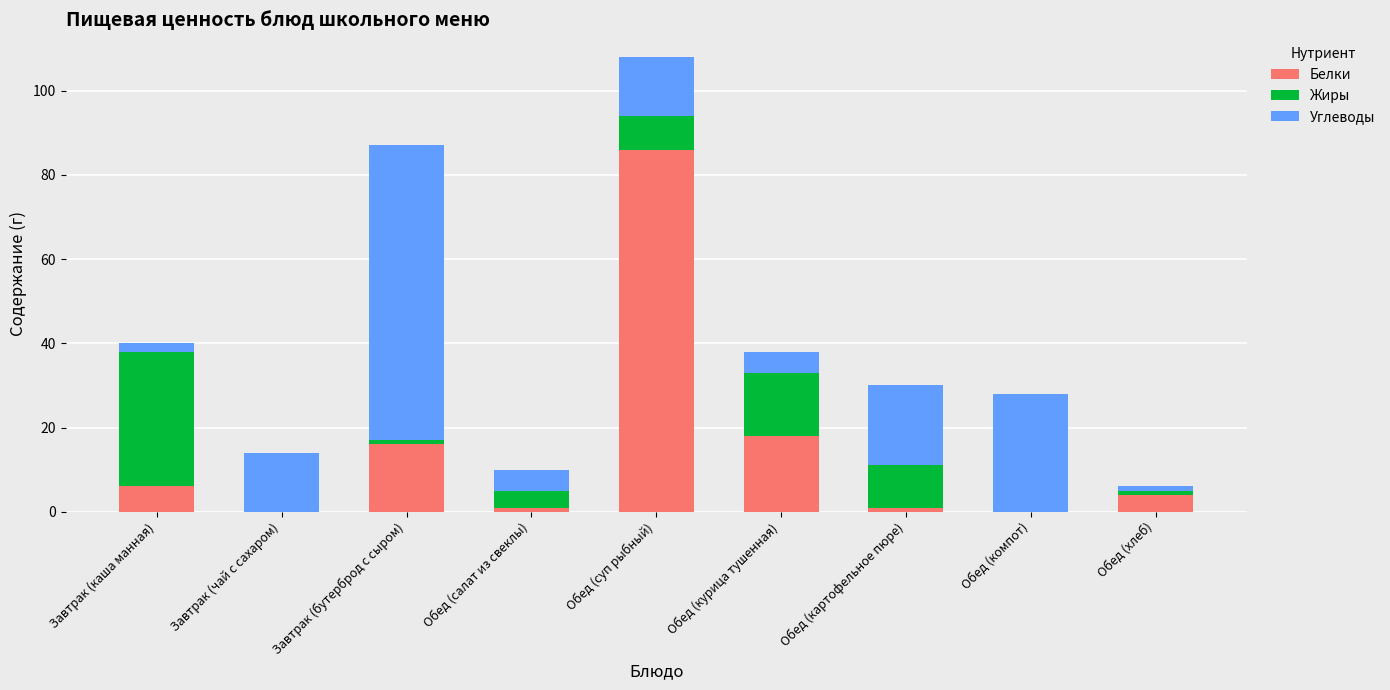

What is the total value across all series at Завтрак (чай с сахаром)?

14